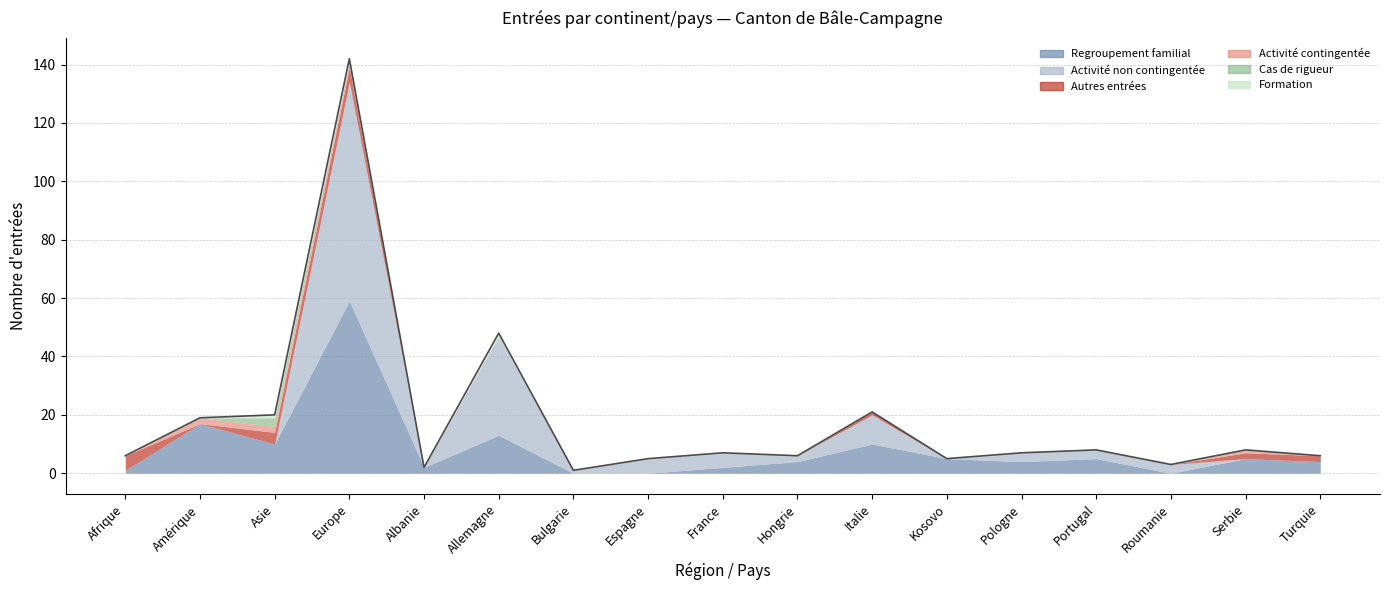

Between Europe and Turquie, which is larger?

Europe